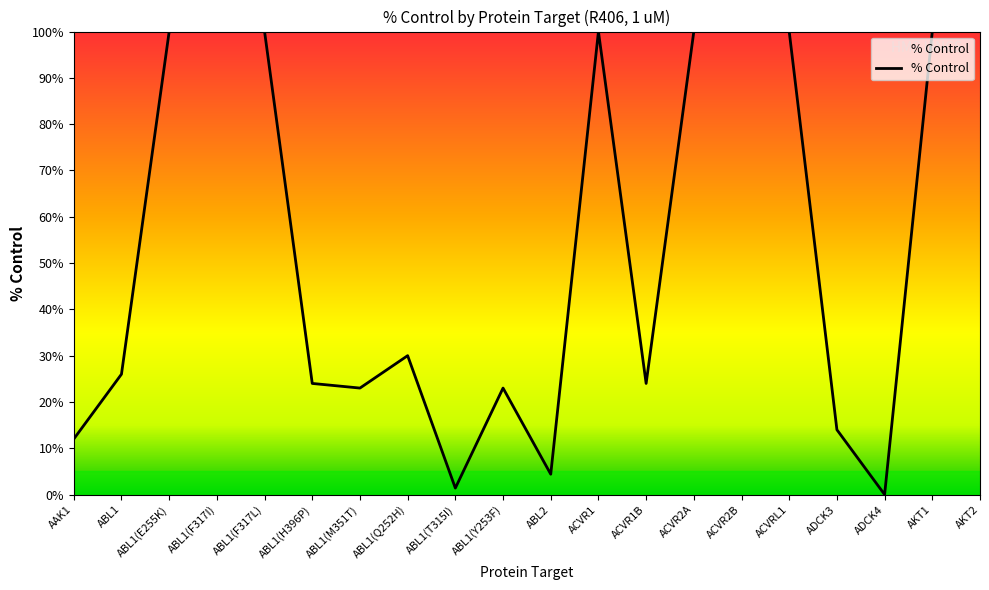

Is it true that the value at ACVR2B is 67.4?

False